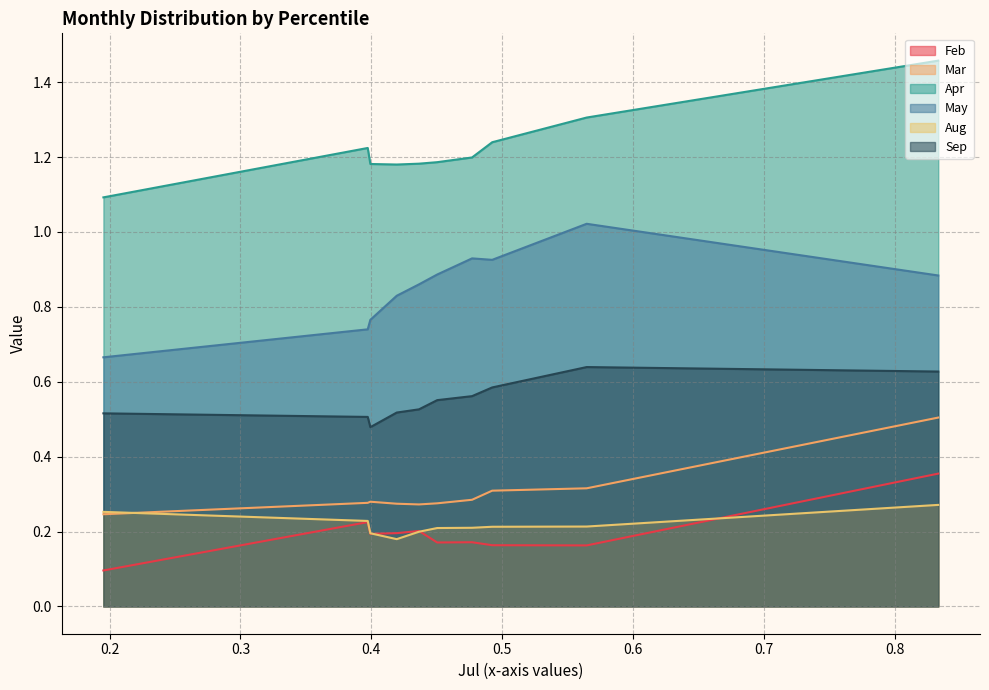

Rank the series by their maximum value, from highest to lowest.

Apr, May, Sep, Mar, Feb, Aug